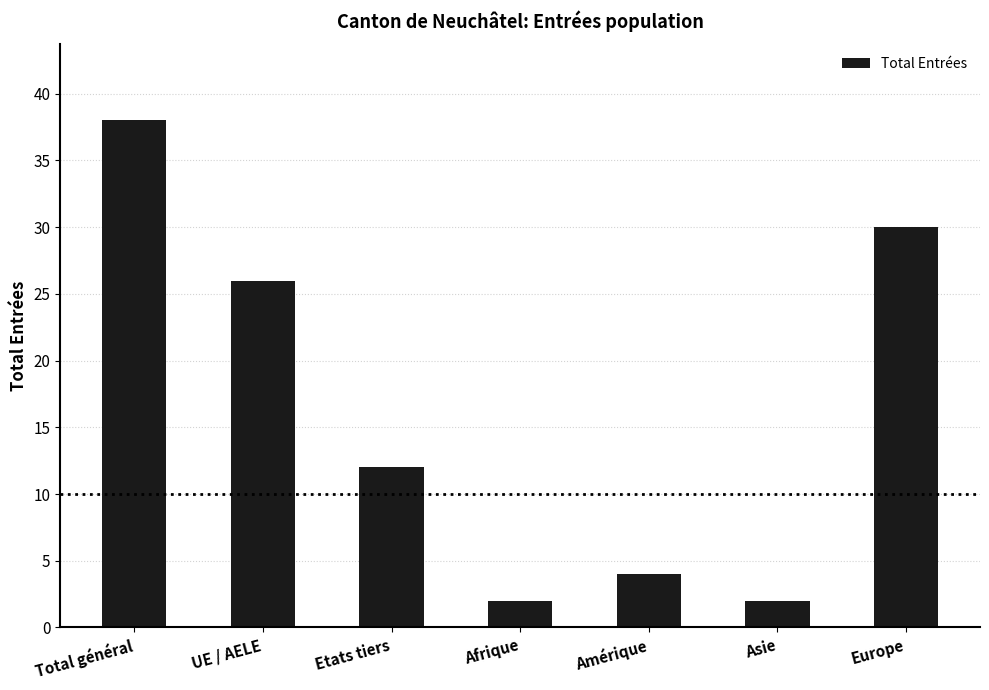

True or false: the data shows 12 at Etats tiers.

True